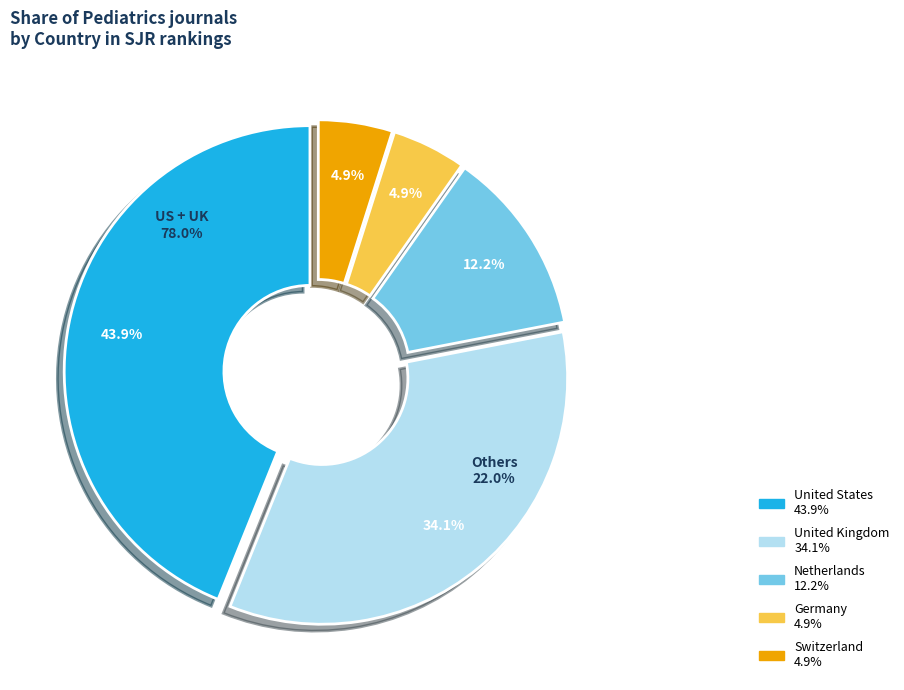

True or false: 29 accounts for 15% of the total.

False